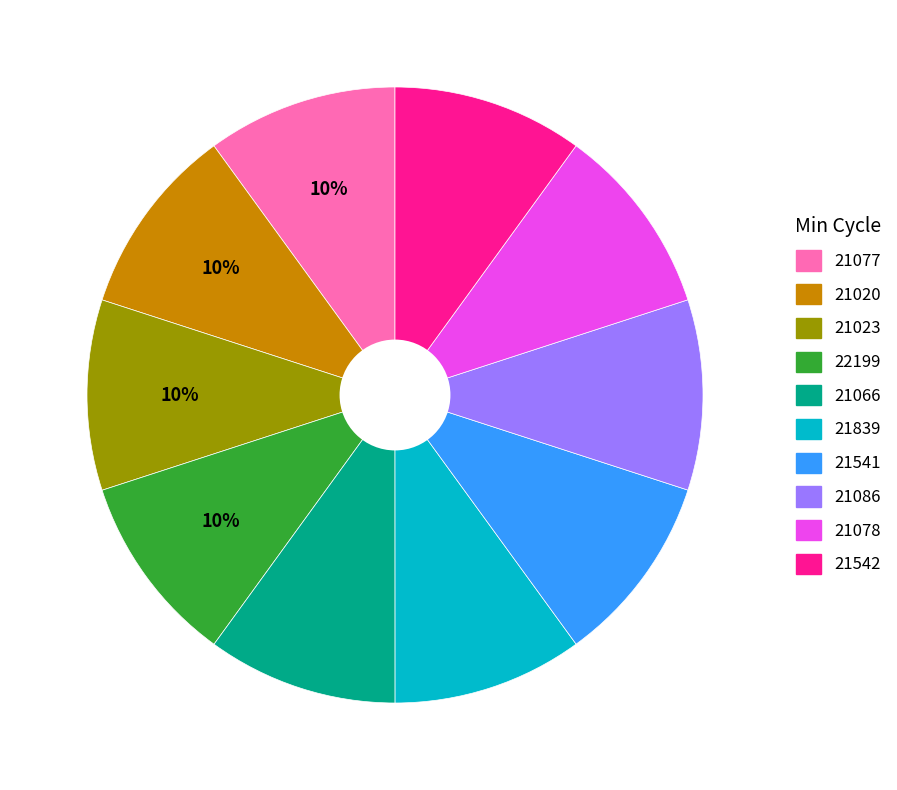

What is the ratio of the value at 21066 to the value at 21839?

1.0